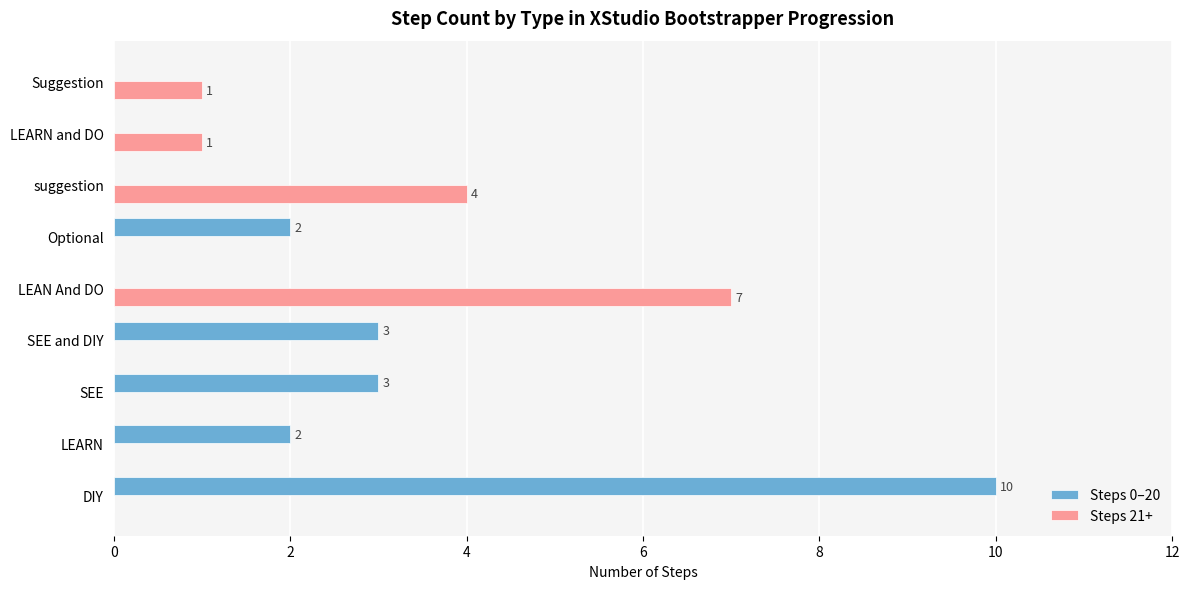

What is the sum of all Steps 21+ values?

13